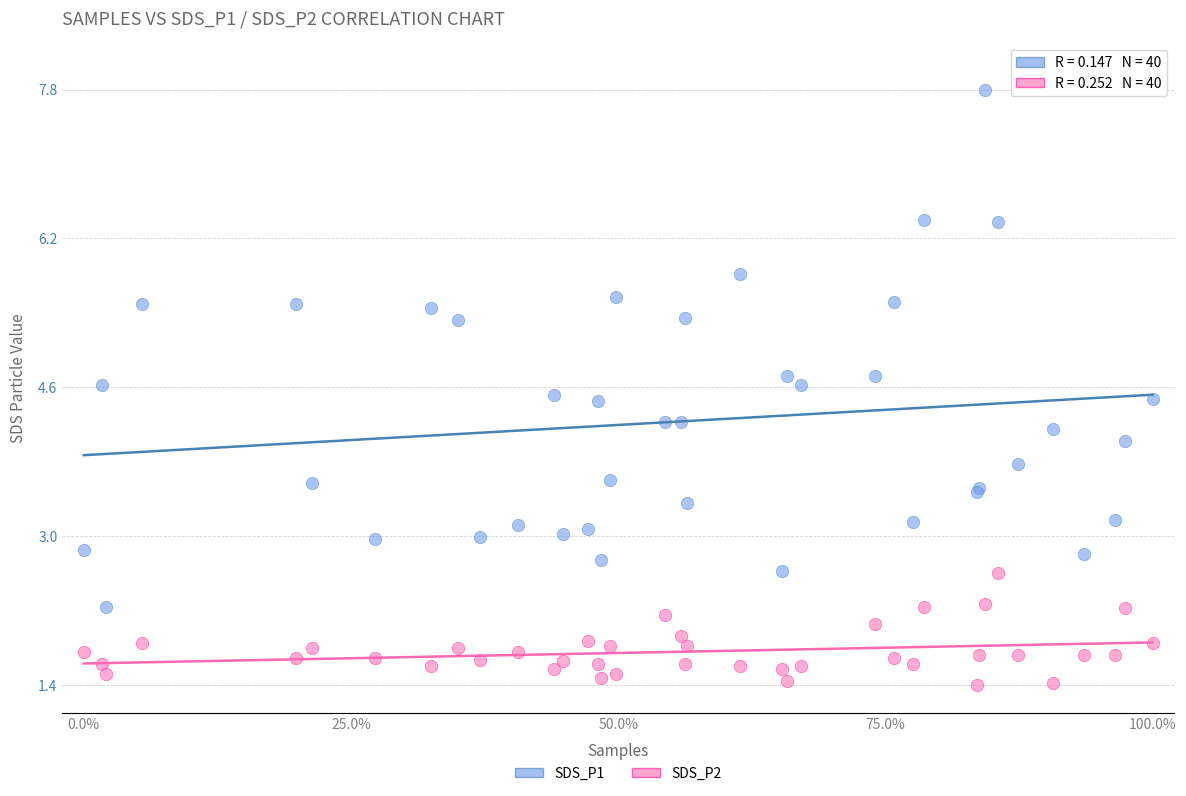

Which series reaches the maximum Y coordinate?

SDS_P1